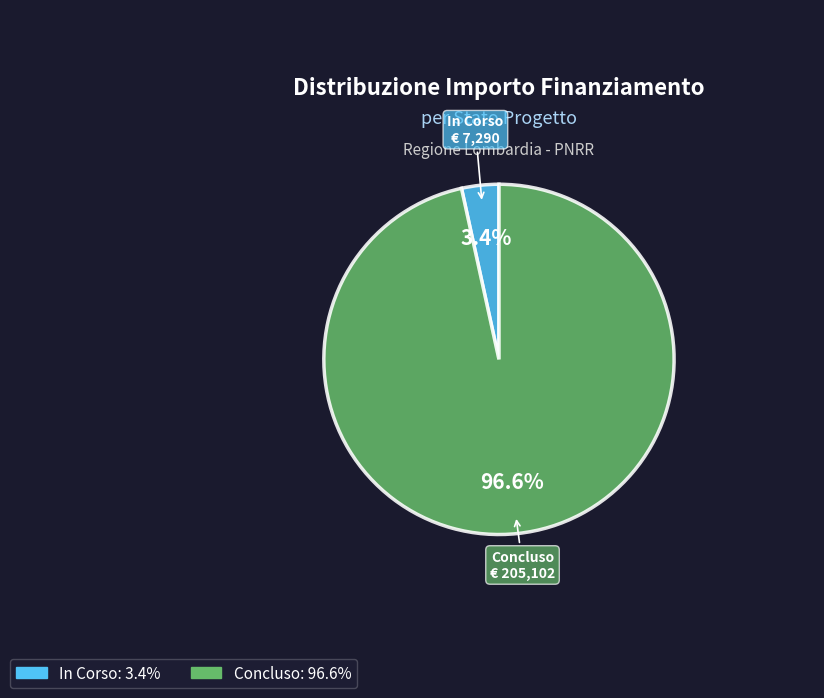

To the nearest percent, what portion does In Corso represent?

3%